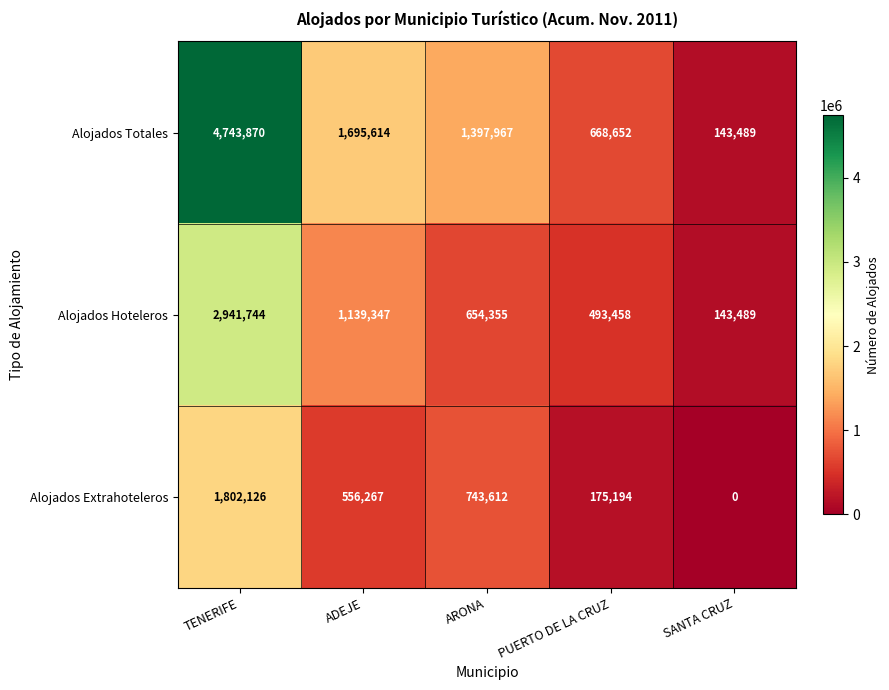

Rank the series by their maximum value, from highest to lowest.

Alojados Totales, Alojados Hoteleros, Alojados Extrahoteleros